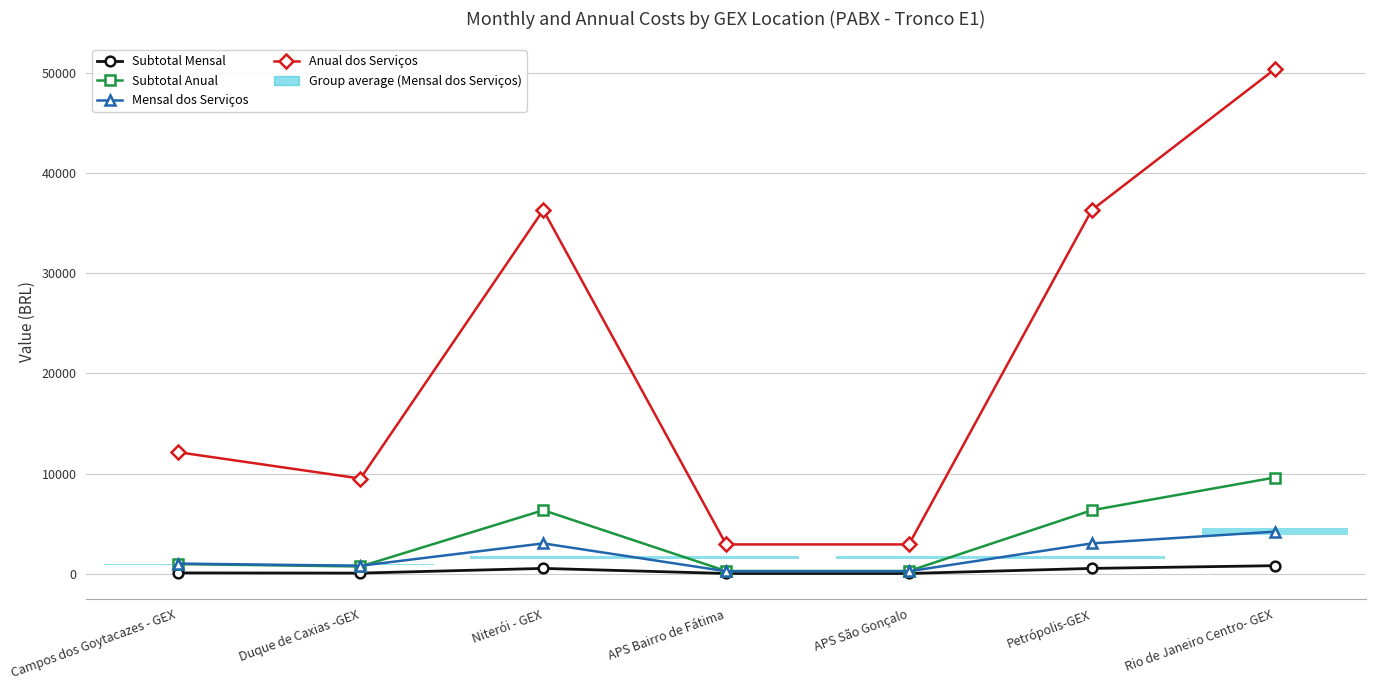

True or false: Anual dos Serviços and Subtotal Mensal cross at least once.

False